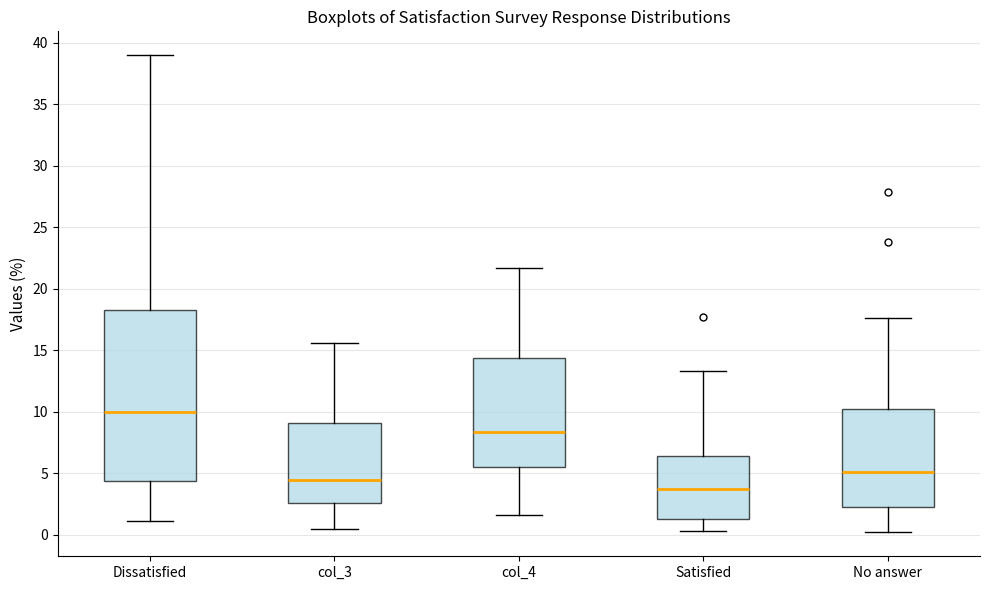

Where is the lower edge of the box for col_3 on the y-axis? The values are not printed on the chart, so give them approximately, as read against the axis.

2.5